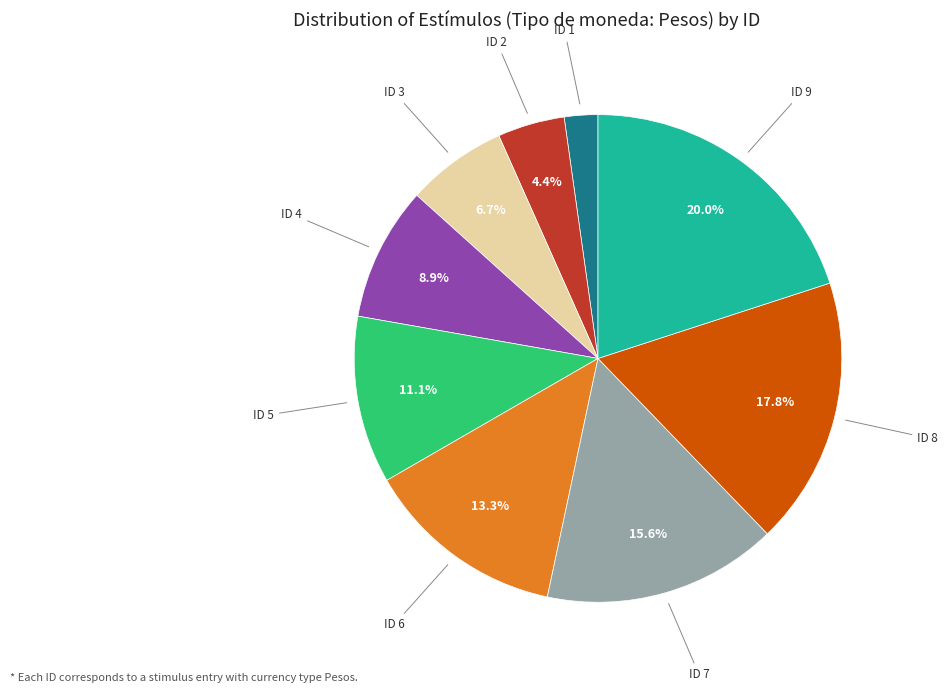

Count the number of slices in the pie.

9